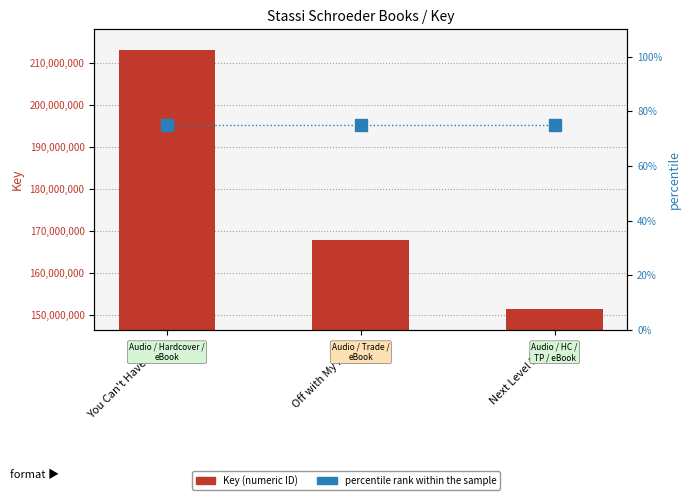

What is the total value across all series at Next Level Basic?

151355112